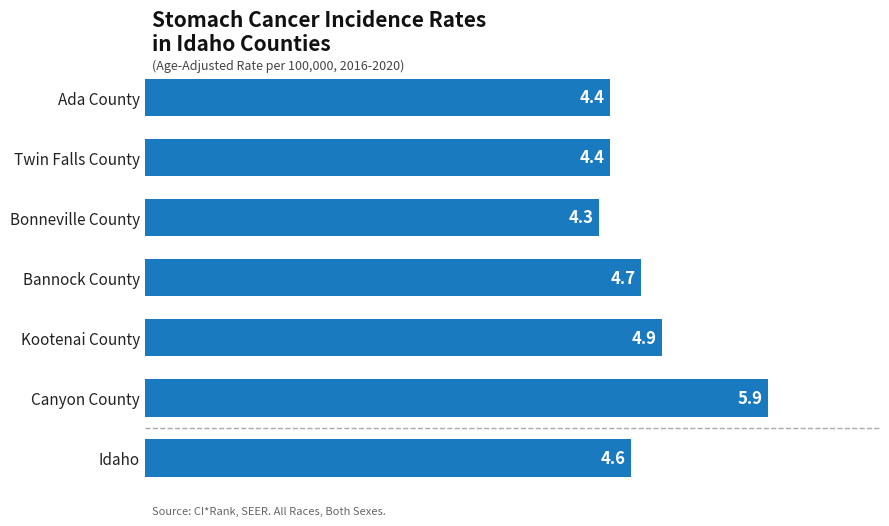

The chart shows a value of 1.0 at Ada County. True or false?

False